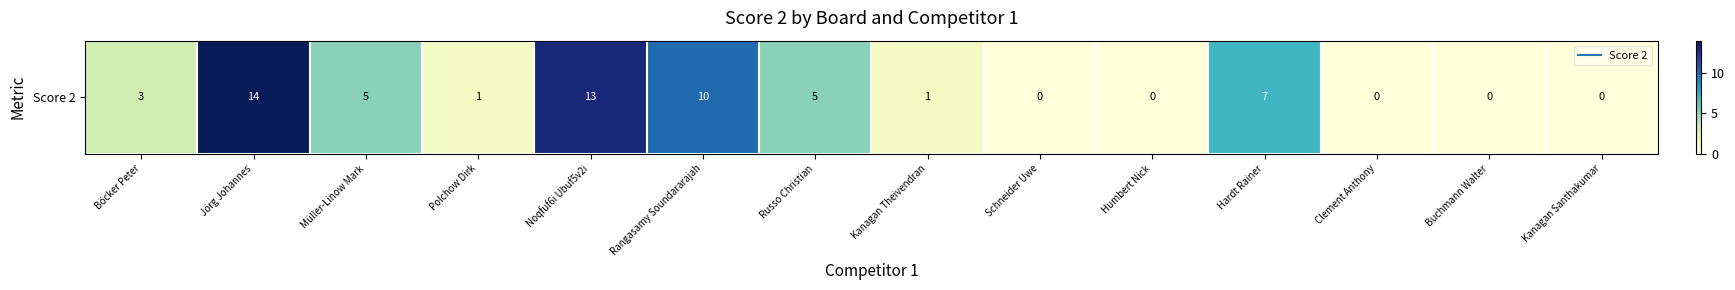

Rank the categories by value from lowest to highest.

Schneider Uwe, Humbert Nick, Clement Anthony, Buchmann Walter, Kanagan Santhakumar, Polchow Dirk, Kanagan Theivendran, Böcker Peter, Müller-Linow Mark, Russo Christian, Hardt Rainer, Rangasamy Soundararajah, Noqfuf6i Ubuf5v2i, Jörg Johannes